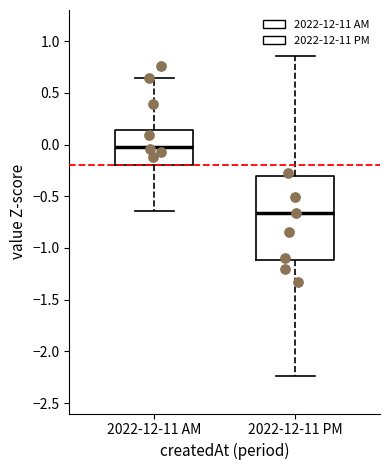

Reading left to right, transcribe this box plot: for each box, give where its median line is, the range the box spans, and where its two whiskers end, as read against the y-axis. The values are not printed on the chart, so give them approximately, as read against the axis.

2022-12-11 AM: median 0.00, box -0.20 to 0.15, whiskers -0.65 to 0.65
2022-12-11 PM: median -0.65, box -1.10 to -0.30, whiskers -2.25 to 0.85